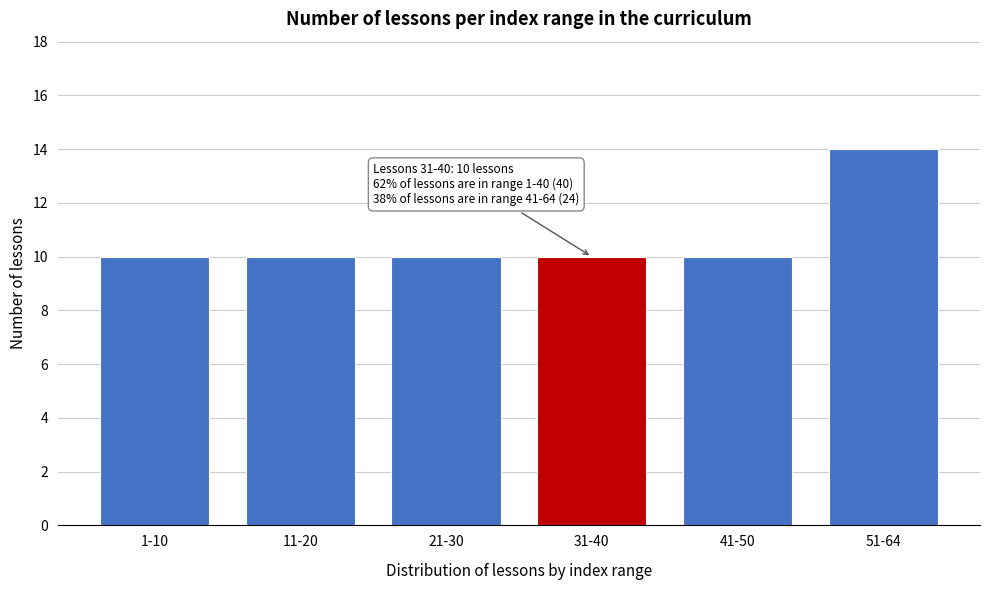

Reading left to right, what are all the values shown in this chart?

1-10=10	11-20=10	21-30=10	31-40=10	41-50=10	51-64=14